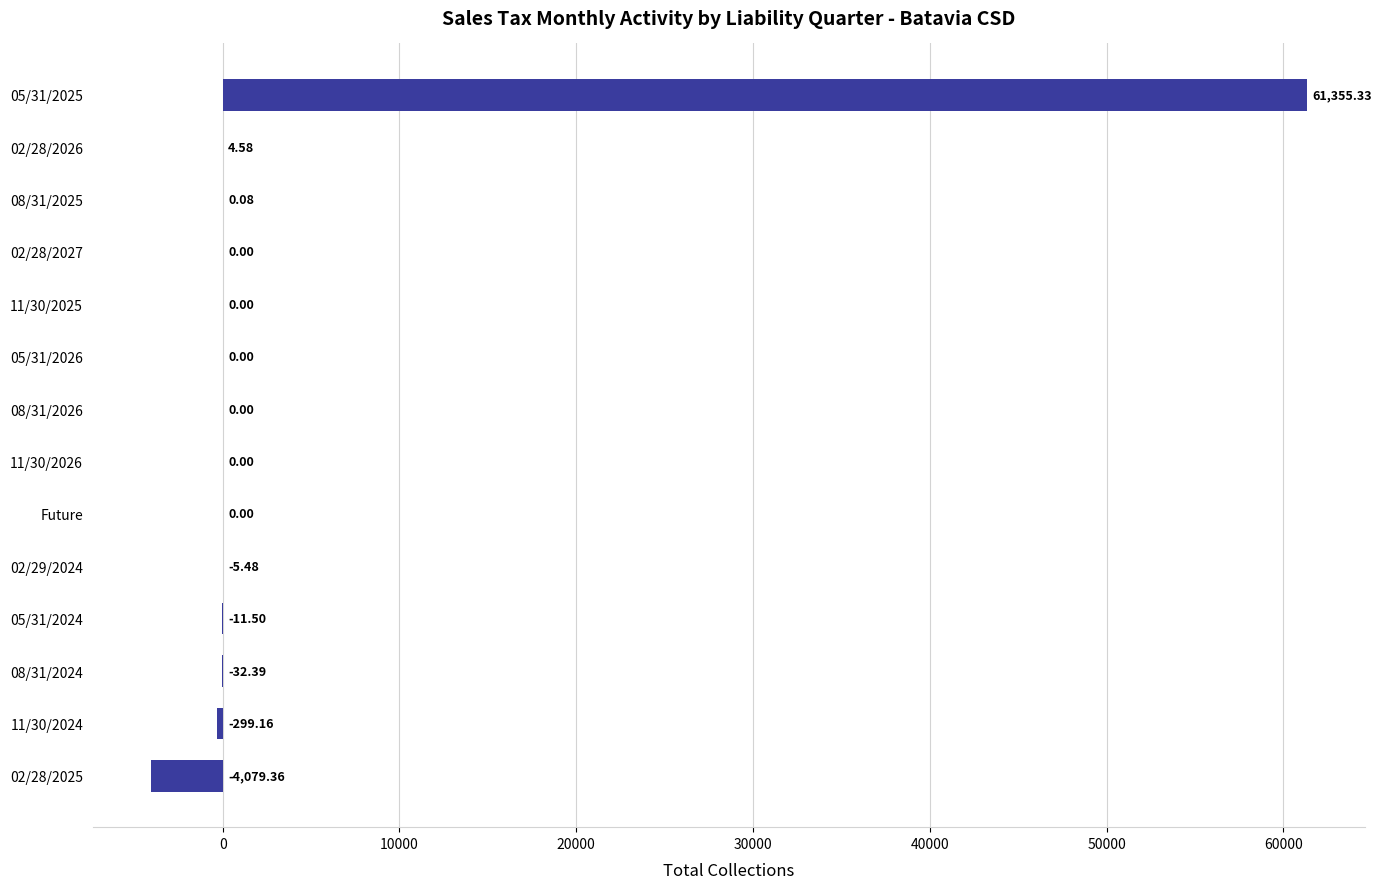

What is the sum of all values?

56932.1